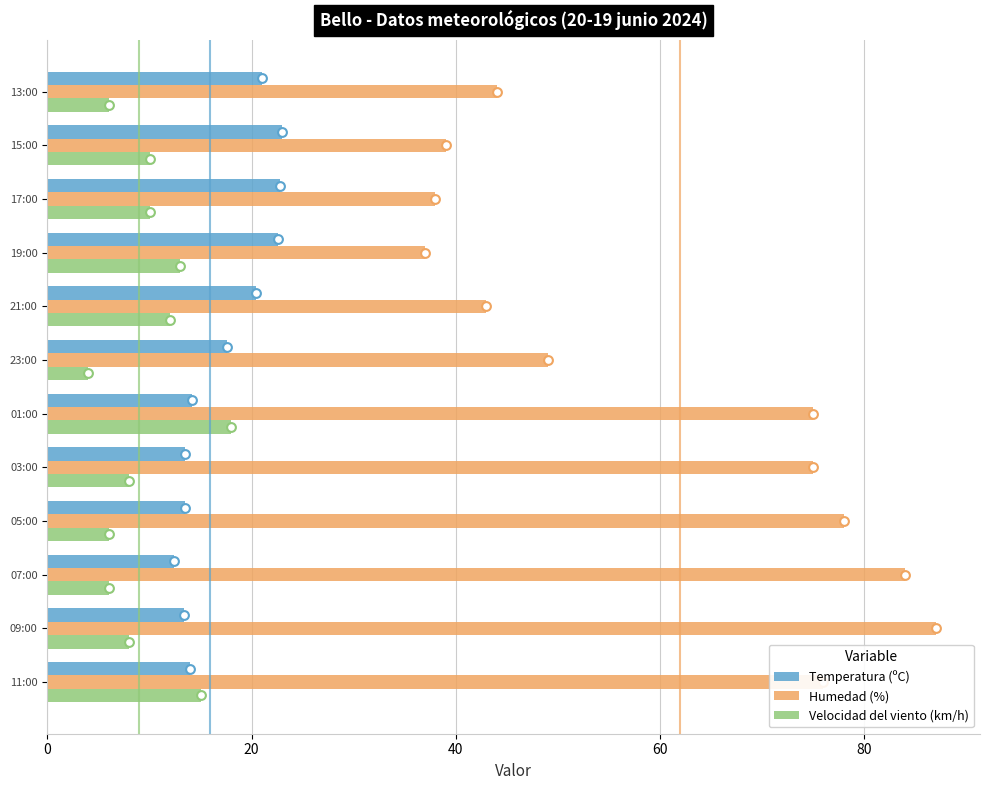

Which series contains the lowest Y value?

Velocidad del viento (km/h)